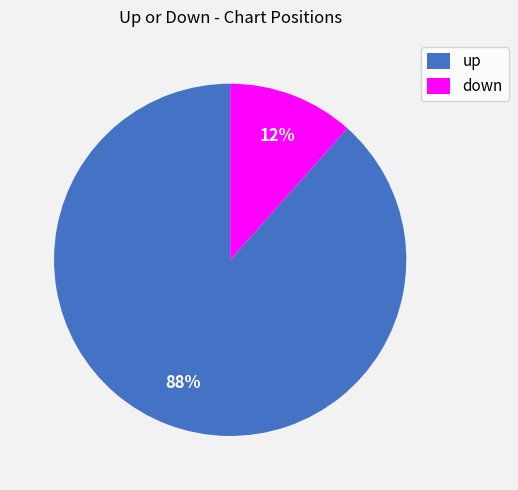

Combined, do up and down account for over 50%?

Yes